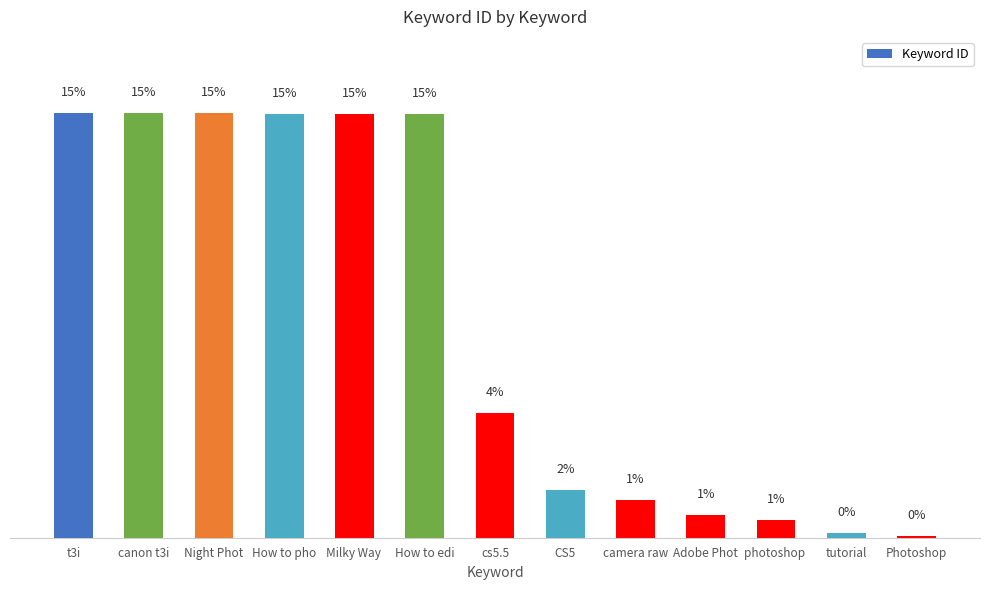

Reading left to right, what are all the values shown in this chart?

t3i=5362	canon t3i=5361	Night Phot=5360	How to pho=5359	Milky Way =5358	How to edi=5357	cs5.5=1576	CS5=598	camera raw=474	Adobe Phot=283	photoshop =219	tutorial=63	Photoshop=19